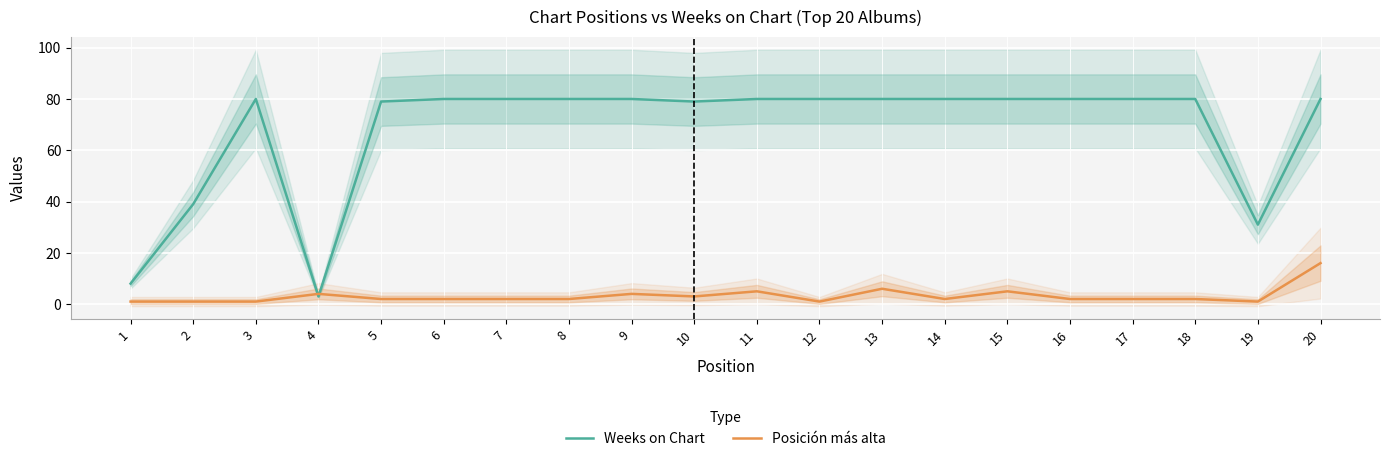

At which label is Weeks on Chart closest to 41?

2